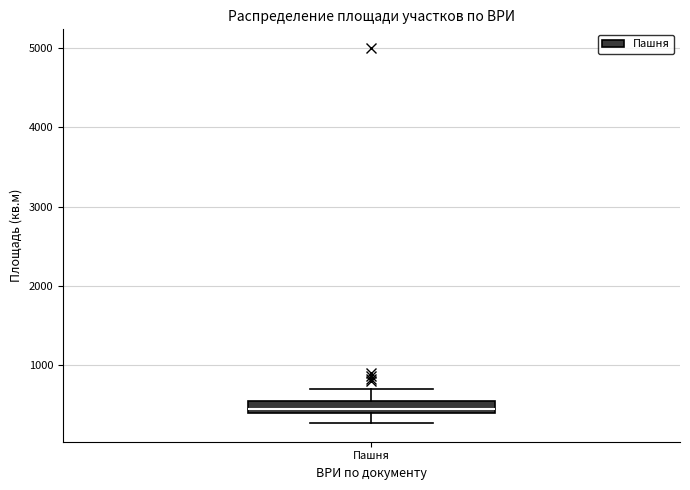

Where is the lower edge of the box for Пашня on the y-axis? The values are not printed on the chart, so give them approximately, as read against the axis.

400